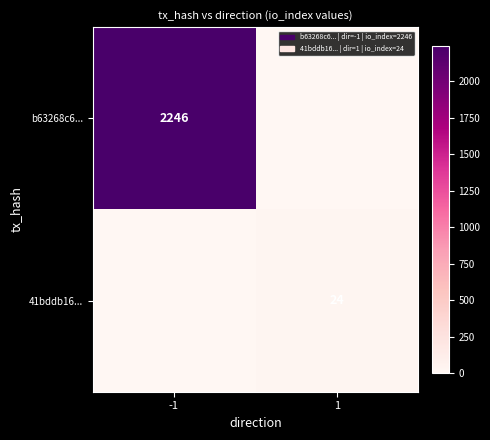

True or false: 41bddb16... has a value of 13 at 1.

False